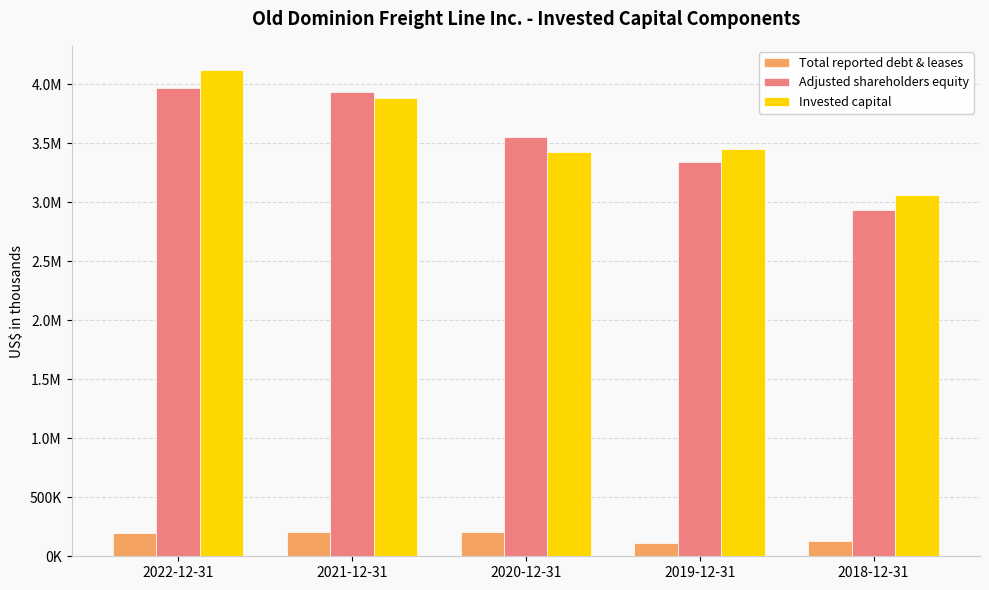

What is the label of the 1st bar from the left?

2022-12-31